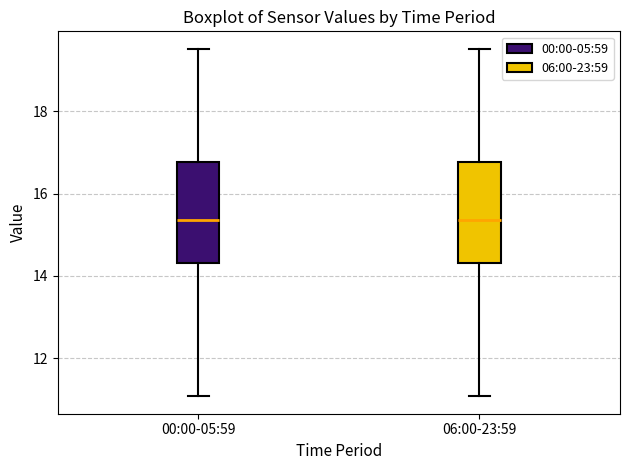

Where does the lower whisker of the box for 00:00-05:59 end on the y-axis? The values are not printed on the chart, so give them approximately, as read against the axis.

11.0